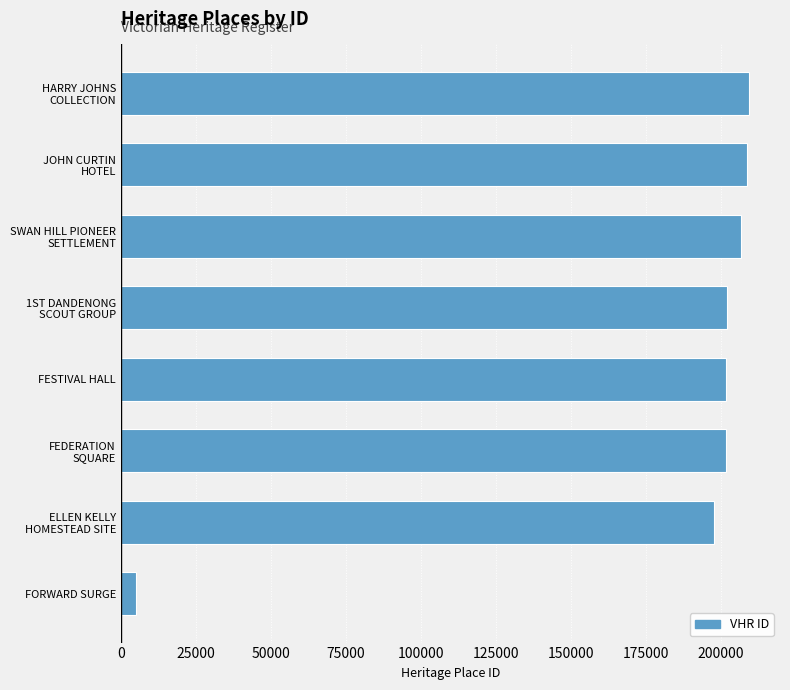

At which category does the chart reach its minimum across all series?

FORWARD SURGE